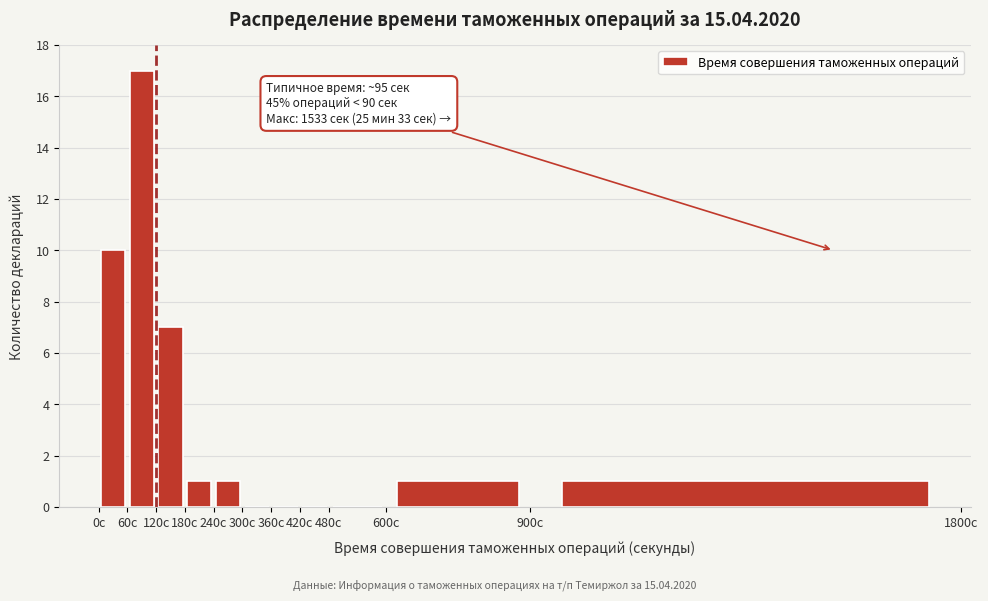

Which range on the x-axis has the tallest bar?

60 to 120